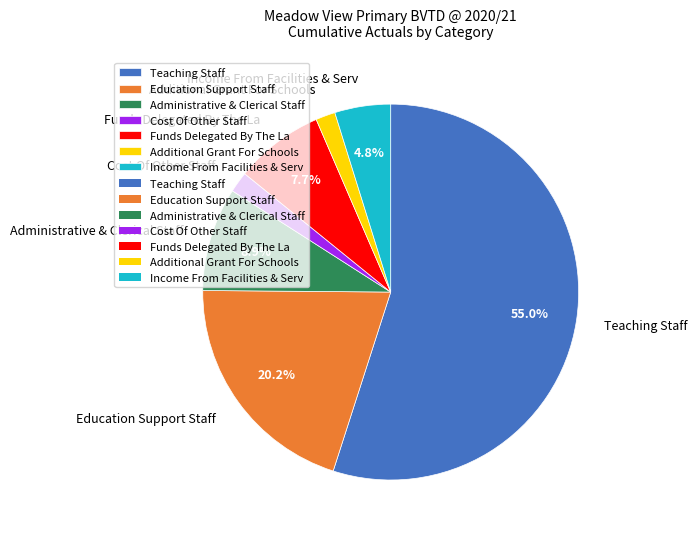

Which has a higher value, Administrative & Clerical Staff or Income From Facilities & Serv?

Administrative & Clerical Staff